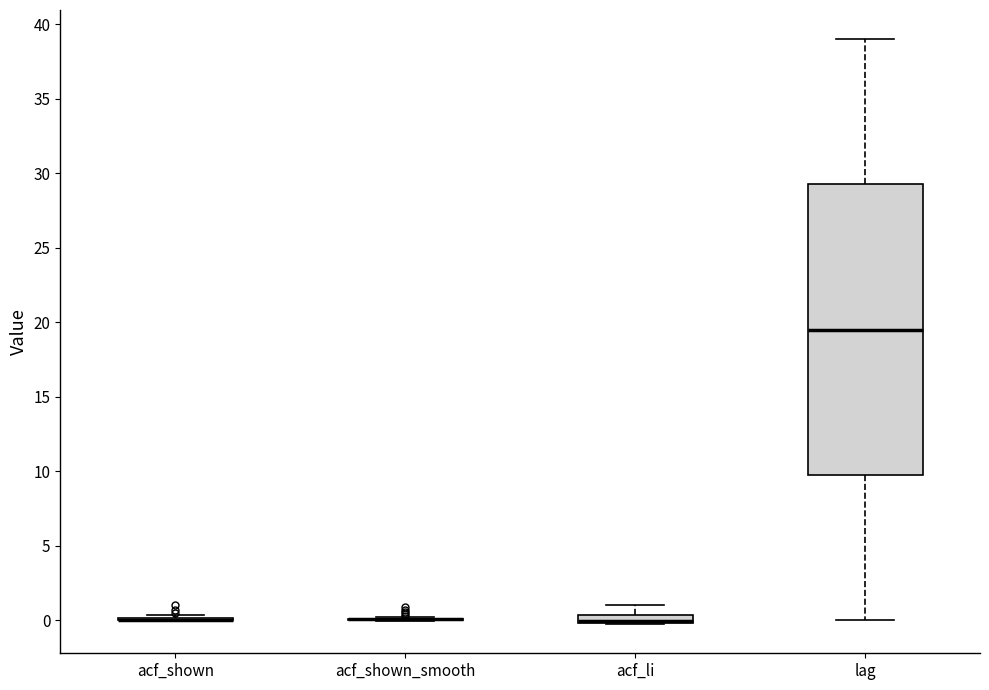

Which box is the tallest, from its lower edge to its upper edge?

lag